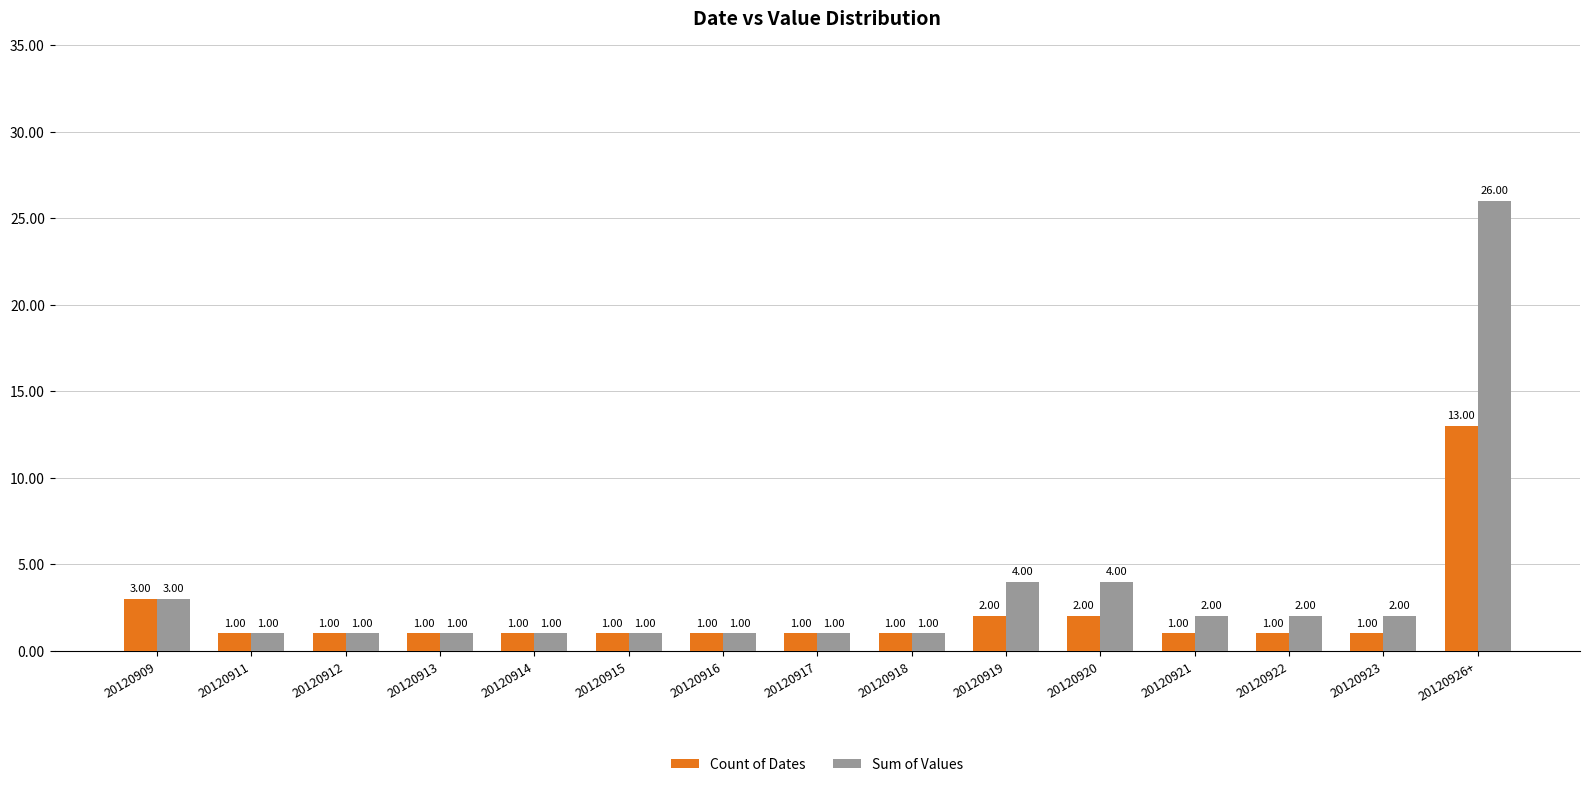

Reading left to right, list all the values displayed in this chart.

Count of Dates: 20120909=3	20120911=1	20120912=1	20120913=1	20120914=1	20120915=1	20120916=1	20120917=1	20120918=1	20120919=2	20120920=2	20120921=1	20120922=1	20120923=1	20120926+=13
Sum of Values: 20120909=3	20120911=1	20120912=1	20120913=1	20120914=1	20120915=1	20120916=1	20120917=1	20120918=1	20120919=4	20120920=4	20120921=2	20120922=2	20120923=2	20120926+=26